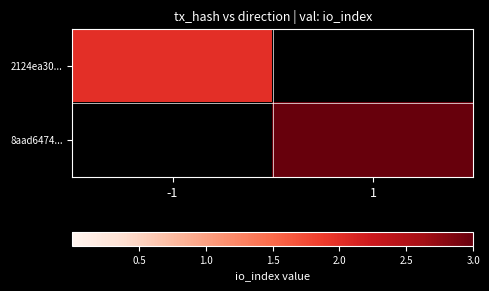

True or false: 8aad6474... has a value of 4.6 at 1.

False